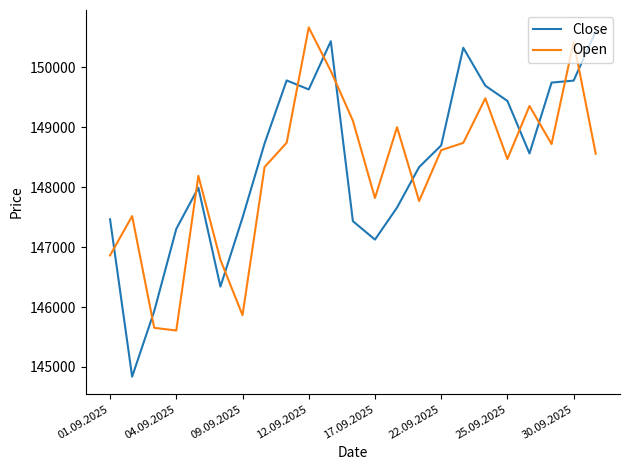

What is the minimum value for Open?

145608